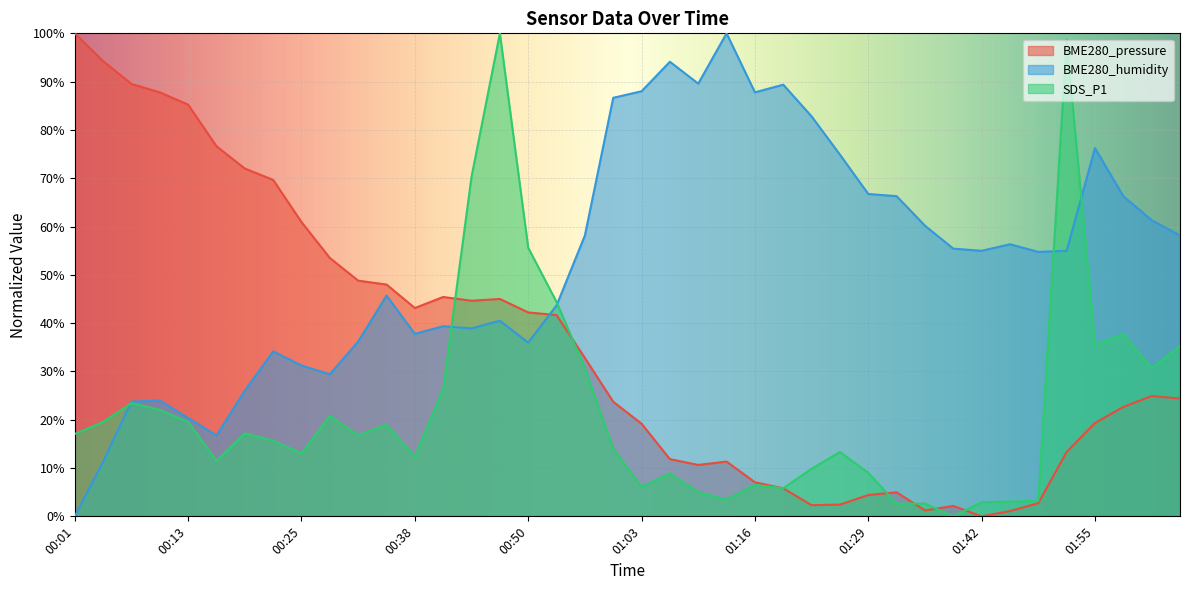

What is the difference between the maximum and minimum values in the BME280_humidity series?

100.0